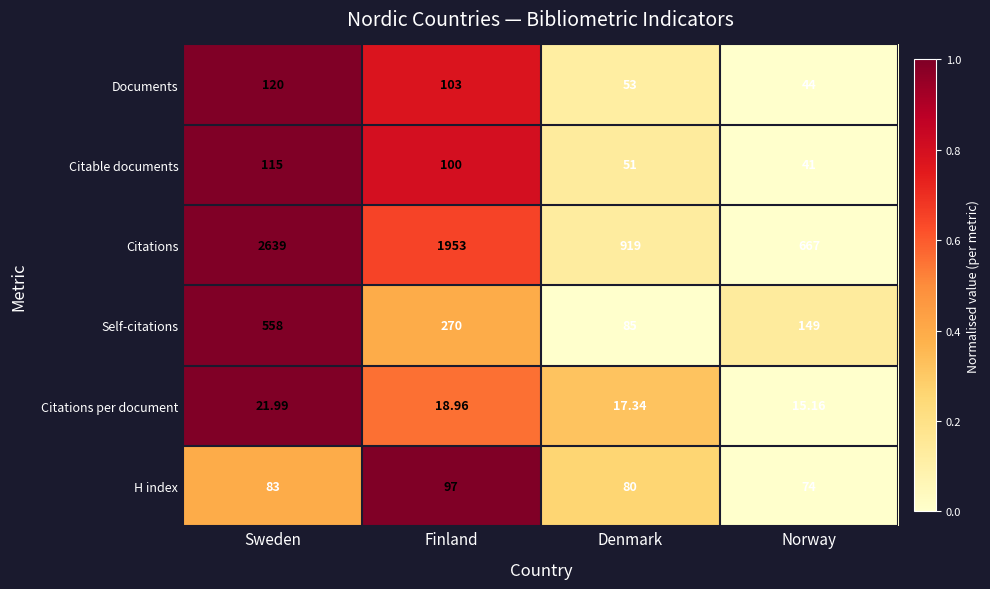

Which series changed the most between Sweden and Norway?

Citations